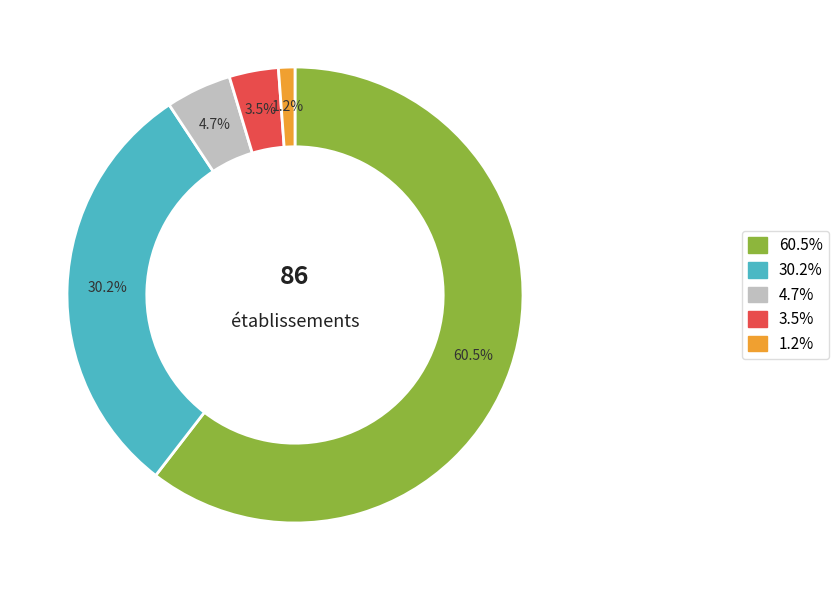

Is there any slice that represents more than half of the pie?

Yes